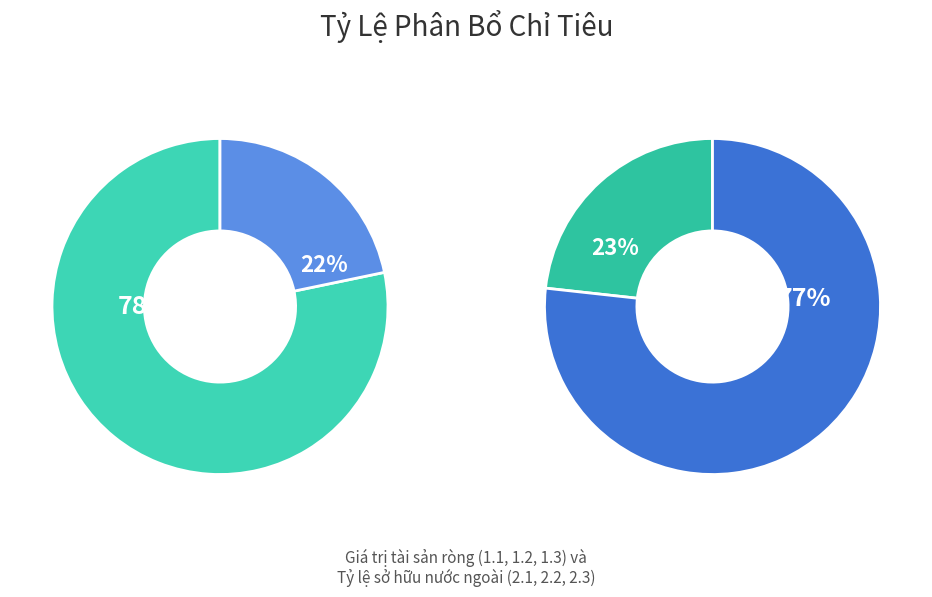

Count the number of slices in the pie.

4